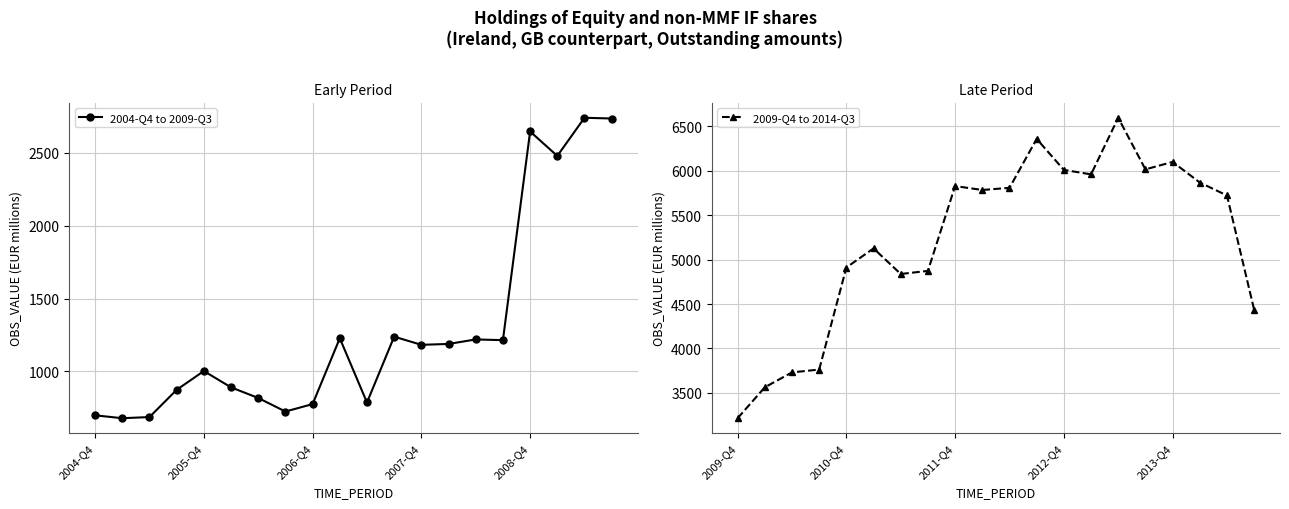

How many data points in 2004-Q4 to 2009-Q3 are above 1182?

9